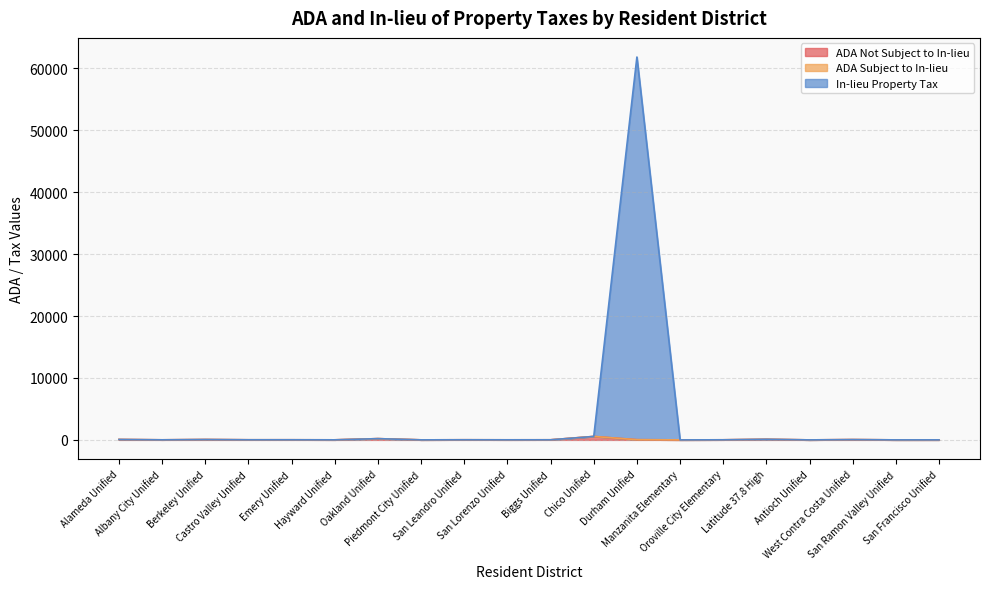

What is the difference between the ADA Not Subject to In-lieu values at San Ramon Valley Unified and Piedmont City Unified?

2.0